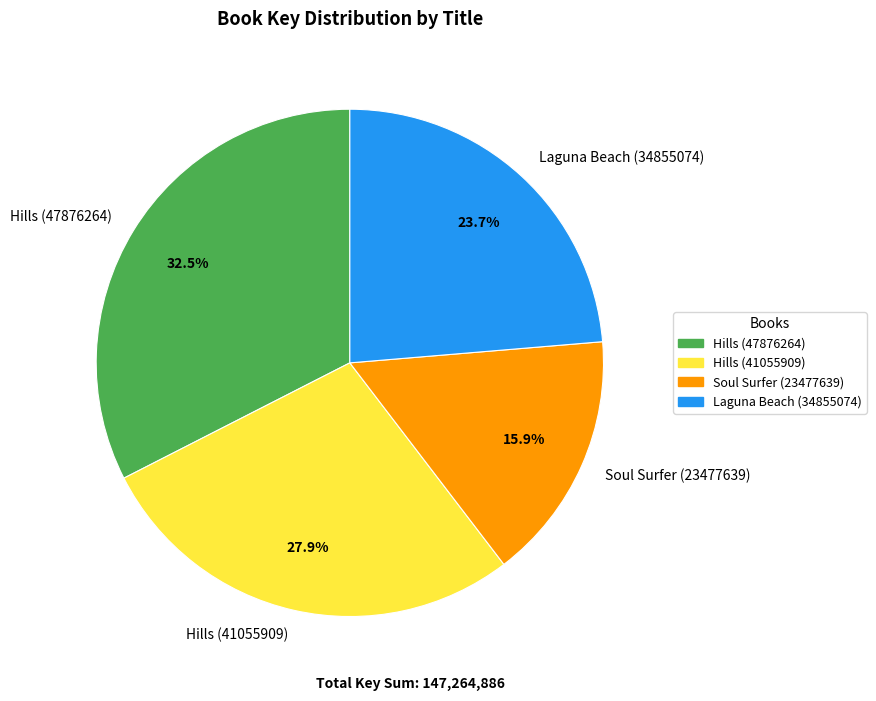

To the nearest percent, what is the difference between the Soul Surfer (23477639) and Laguna Beach (34855074) slice percentages?

8%